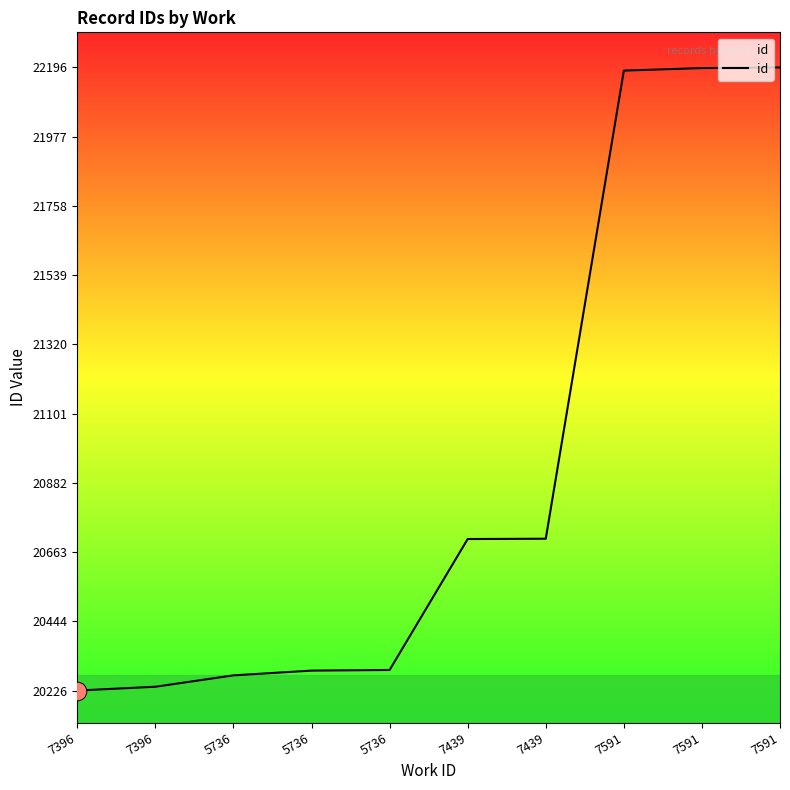

What is the ratio of the value at 7591 to the value at 5736?

1.1